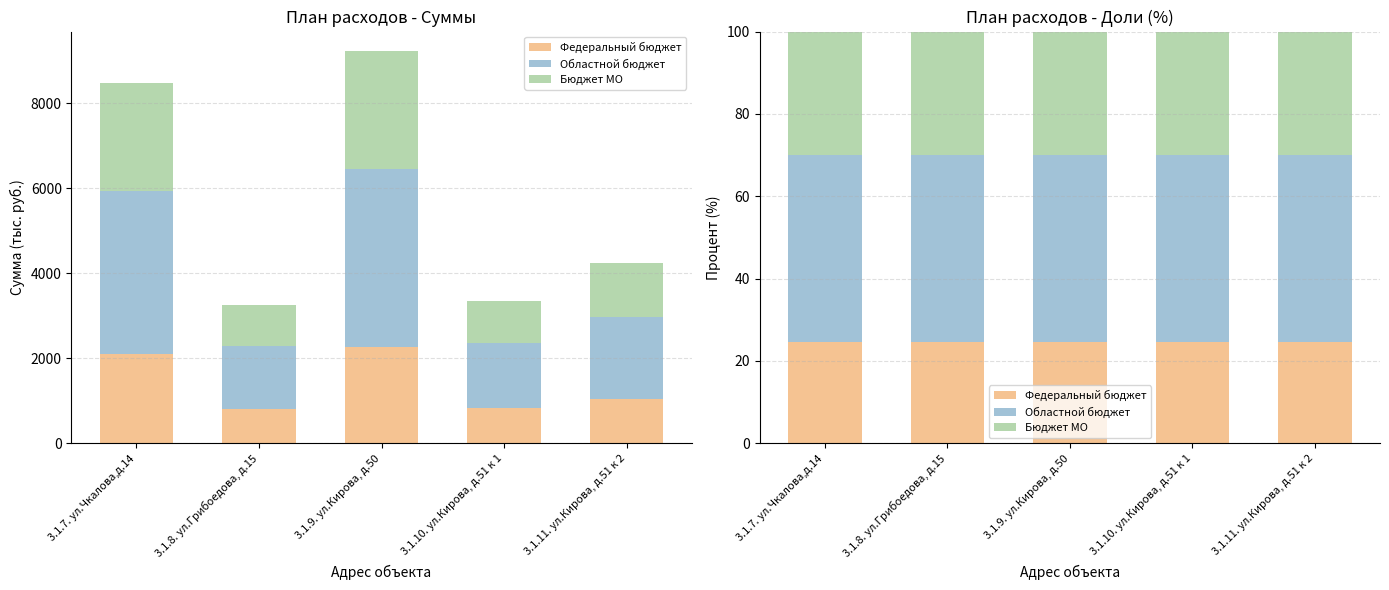

How many bars are there in each group?

3